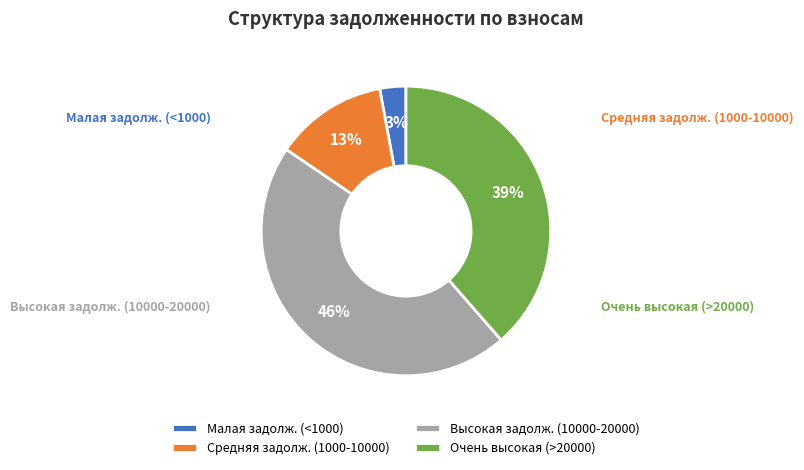

Is the sum of Очень высокая (>20000) and Высокая задолж. (10000-20000) greater than half?

Yes